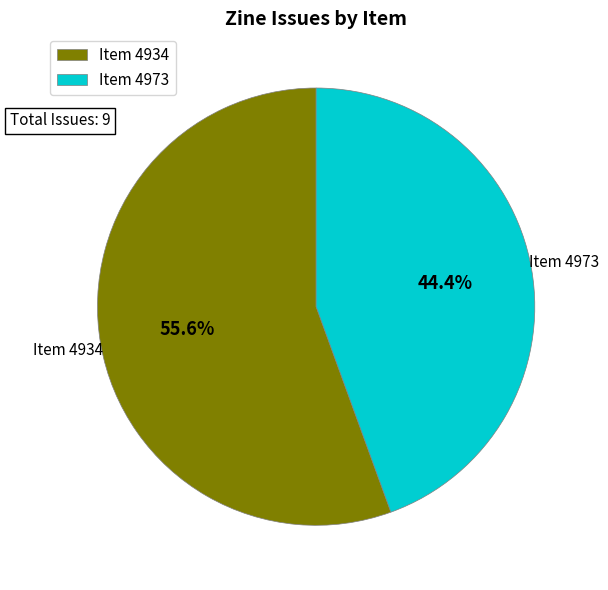

Which slice is the smallest?

Item 4973